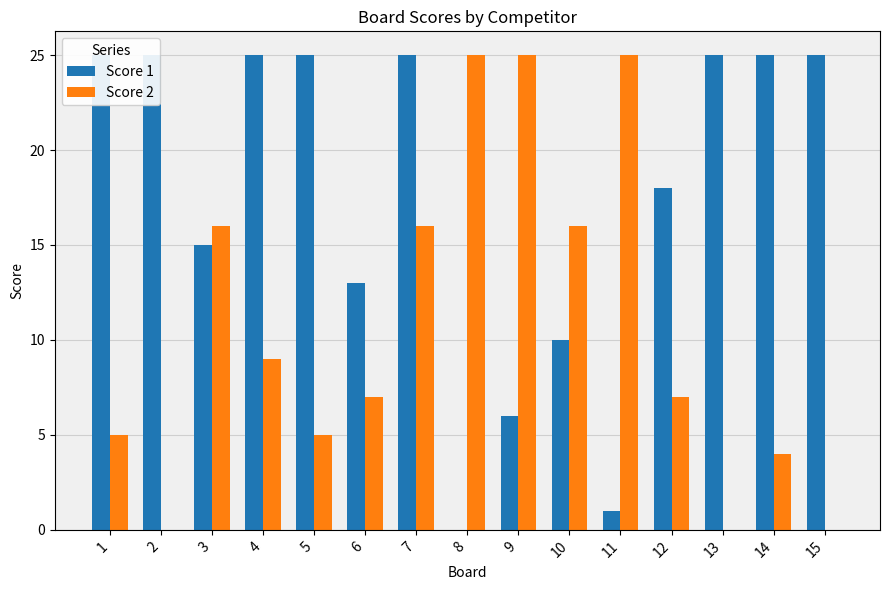

Which series has the largest total across all categories?

Score 1